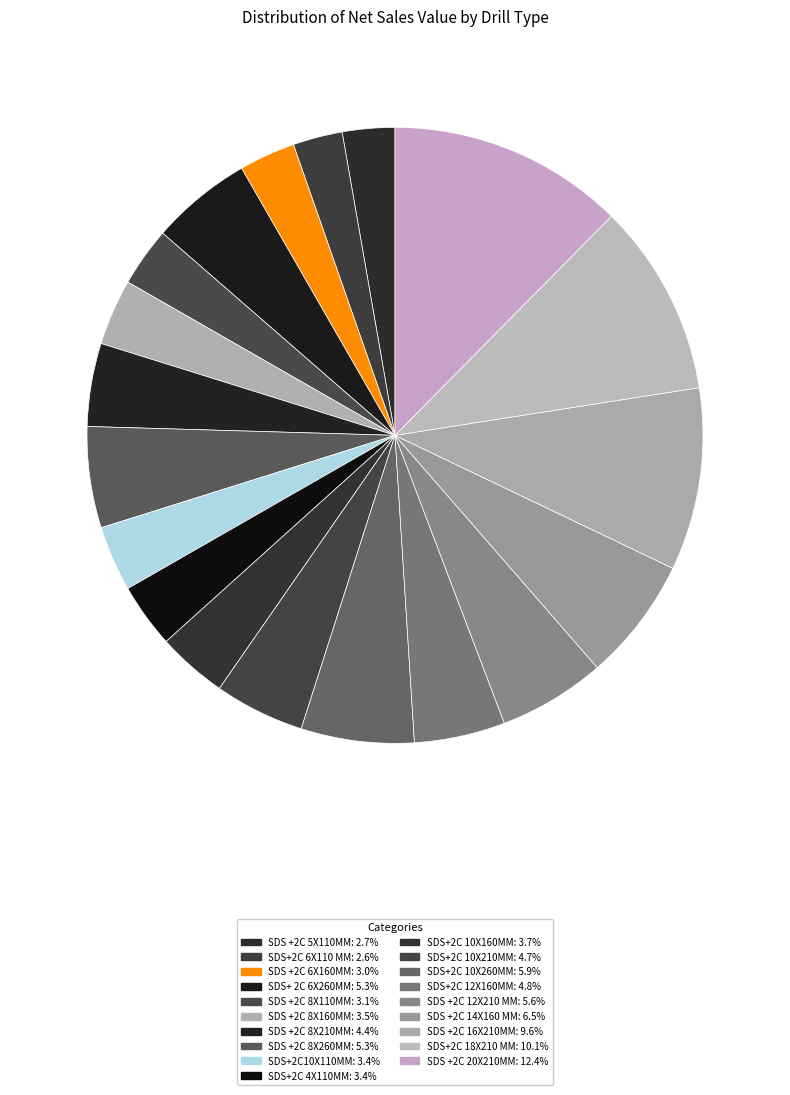

To the nearest percent, what is the difference between the SDS+2C10X110MM and SDS+2C 6X110 MM slice percentages?

1%